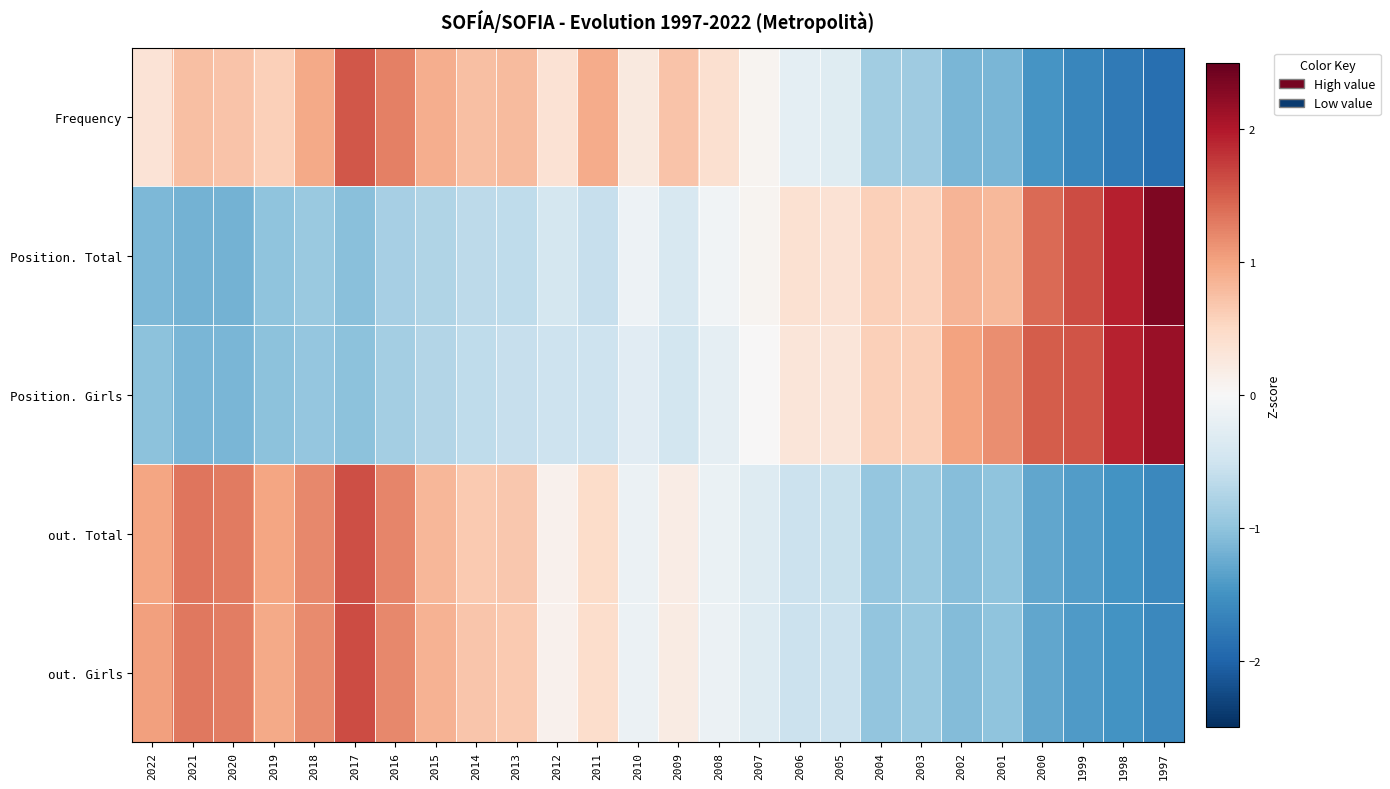

How many data points does each series have?

26